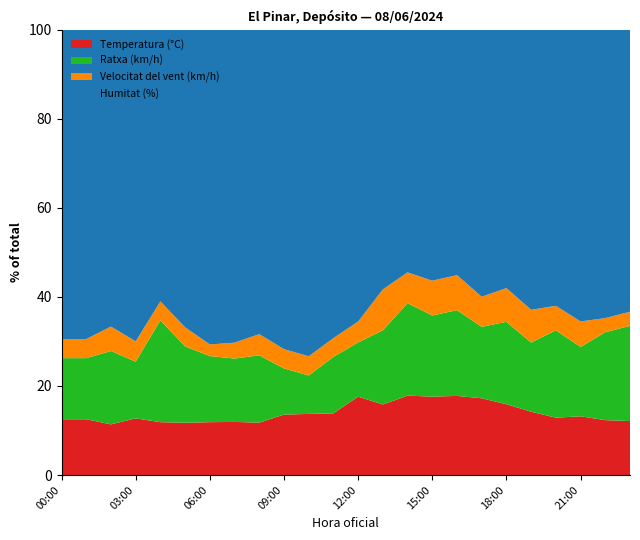

Reading left to right, list all the values displayed in this chart.

Temperatura (°C): 00:00=14.6	01:00=14.6	02:00=14.5	03:00=14.0	04:00=14.0	05:00=13.7	06:00=13.6	07:00=13.4	08:00=14.8	09:00=15.7	10:00=15.9	11:00=16.4	12:00=18.8	13:00=19.0	14:00=20.6	15:00=20.3	16:00=20.3	17:00=20.4	18:00=18.9	19:00=17.4	20:00=16.4	21:00=16.1	22:00=15.6	23:00=15.3
Humitat (%): 00:00=81.0	01:00=81.0	02:00=85.0	03:00=77.0	04:00=72.0	05:00=78.0	06:00=81.0	07:00=79.0	08:00=86.0	09:00=83.0	10:00=85.0	11:00=82.0	12:00=70.0	13:00=70.0	14:00=63.0	15:00=65.0	16:00=63.0	17:00=71.0	18:00=69.0	19:00=77.0	20:00=79.0	21:00=80.0	22:00=82.0	23:00=80.0
Velocitat del vent (km/h): 00:00=5.0	01:00=5.0	02:00=7.0	03:00=5.0	04:00=5.0	05:00=5.0	06:00=3.0	07:00=4.0	08:00=6.0	09:00=5.0	10:00=5.0	11:00=5.0	12:00=5.0	13:00=11.0	14:00=8.0	15:00=9.0	16:00=9.0	17:00=8.0	18:00=9.0	19:00=9.0	20:00=7.0	21:00=7.0	22:00=4.0	23:00=4.0
Ratxa (km/h): 00:00=16.0	01:00=16.0	02:00=21.0	03:00=14.0	04:00=27.0	05:00=20.0	06:00=17.0	07:00=16.0	08:00=19.0	09:00=12.0	10:00=10.0	11:00=15.0	12:00=13.0	13:00=20.0	14:00=24.0	15:00=21.0	16:00=22.0	17:00=19.0	18:00=22.0	19:00=19.0	20:00=25.0	21:00=19.0	22:00=25.0	23:00=27.0